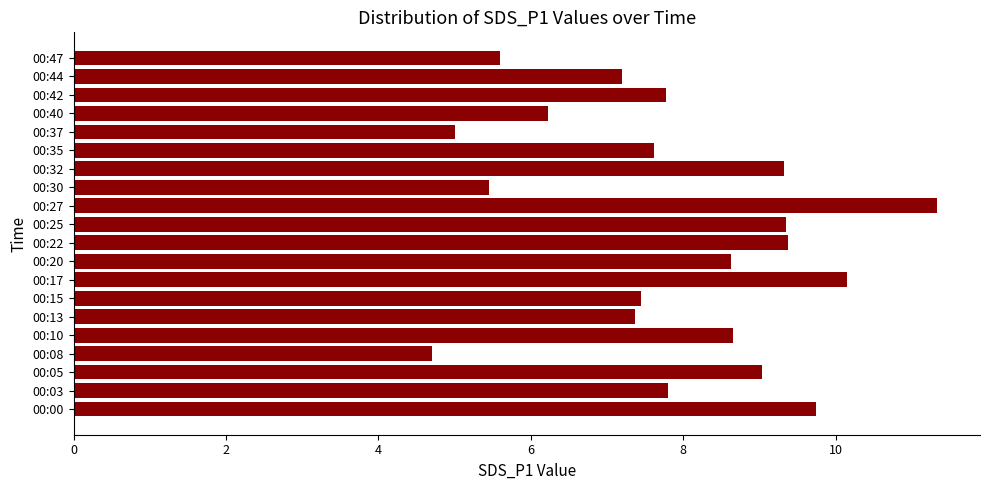

True or false: the data shows 7.2 at 00:44.

True